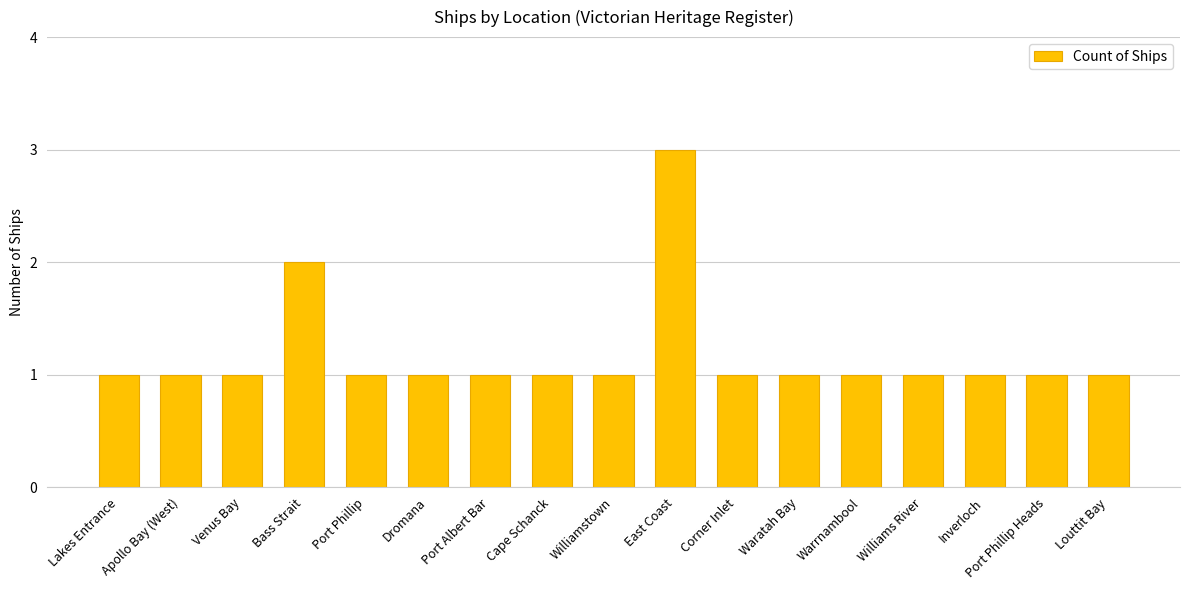

What is the difference between the maximum and minimum values?

2